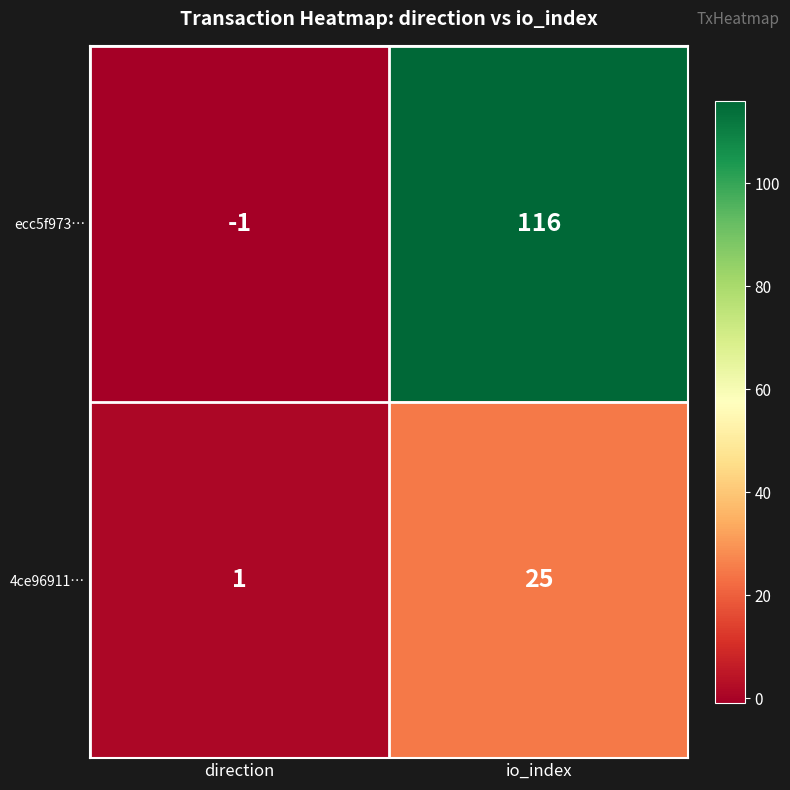

Reading right to left, list all the values displayed in this chart.

ecc5f973…: io_index=116	direction=-1
4ce96911…: io_index=25	direction=1